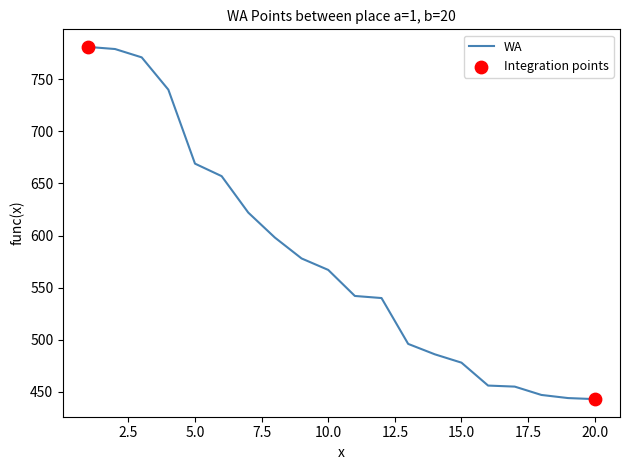

What is the difference between the maximum and minimum values?

338